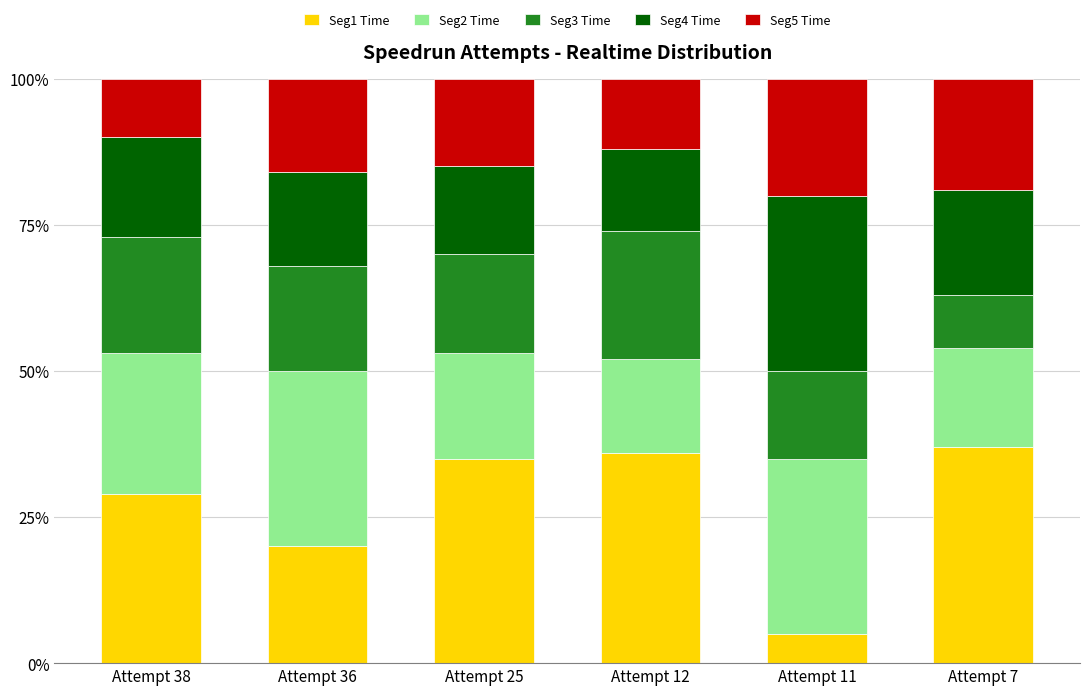

What is the total value across all series at Attempt 36?

100.0